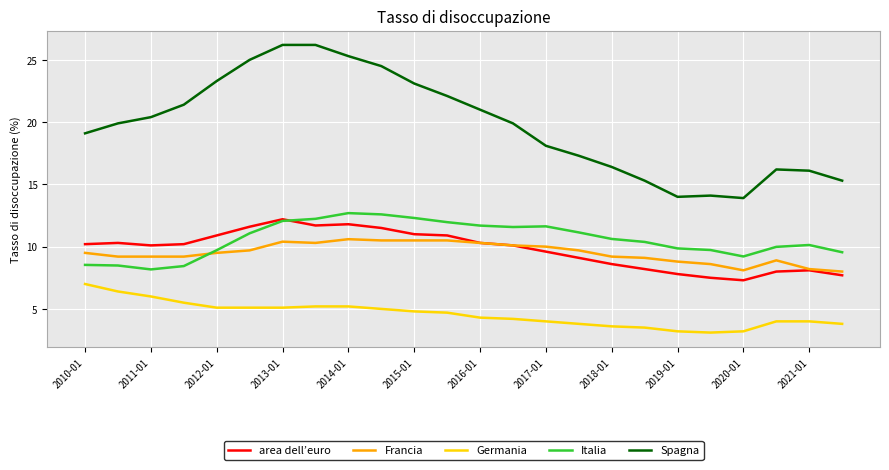

True or false: area dell’euro and Spagna cross at least once.

False